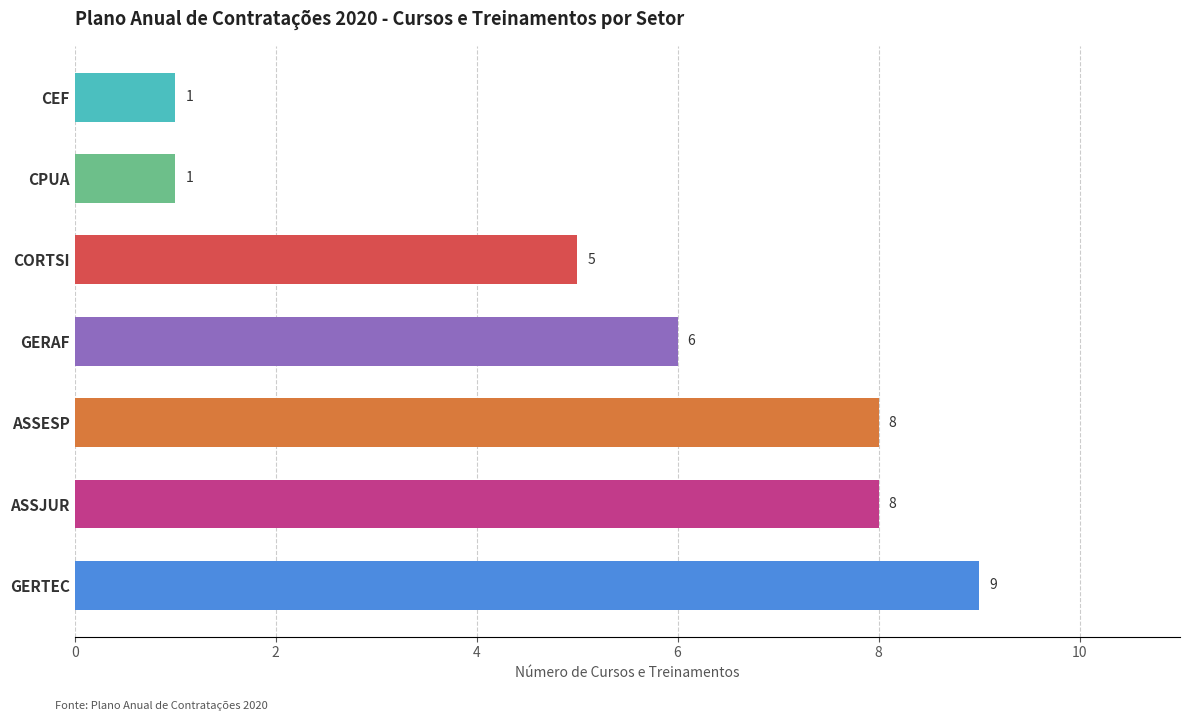

What is the sum of all values?

38